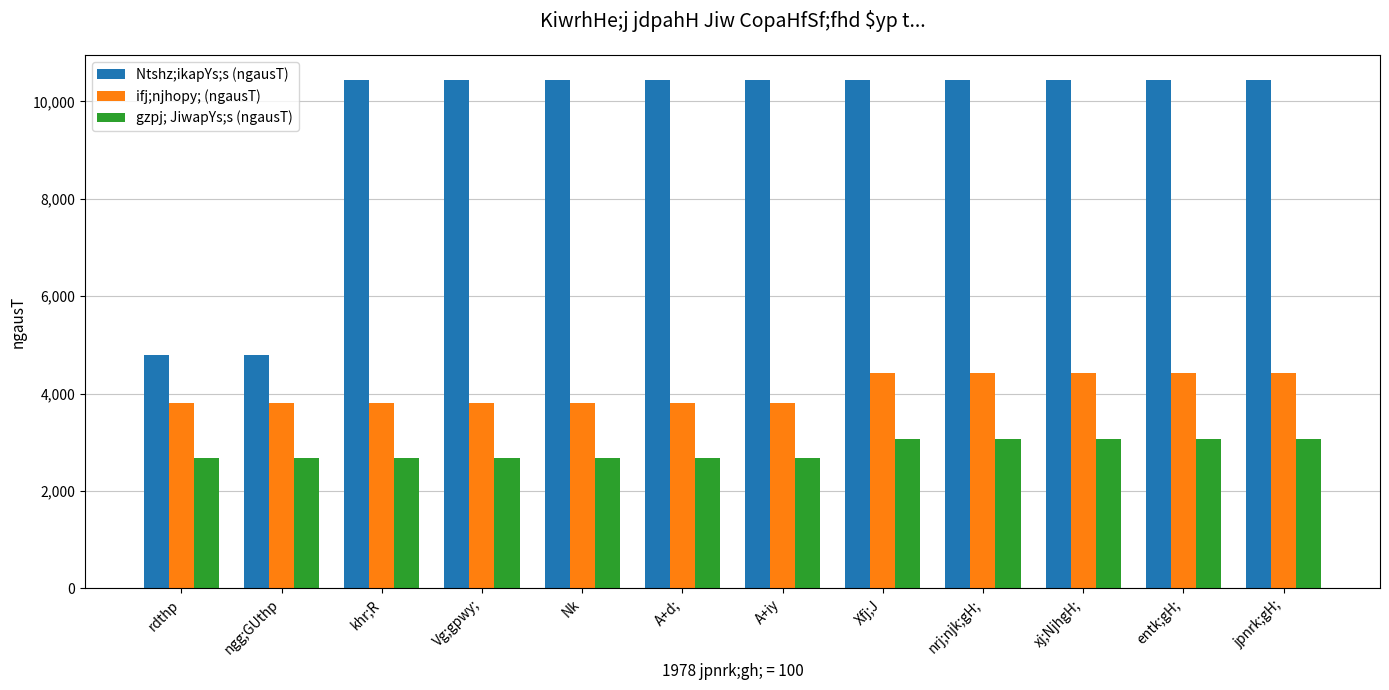

What is the label of the 12th bar from the left?

jpnrk;gH;